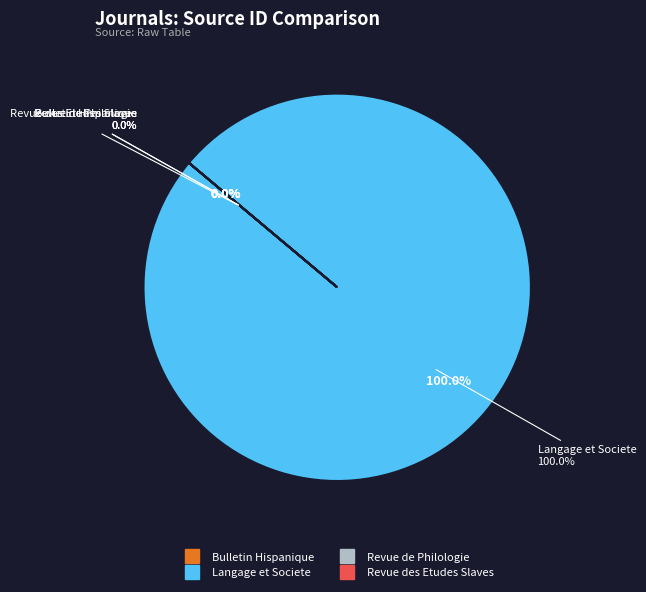

True or false: Langage et Societe accounts for 100% of the total.

True